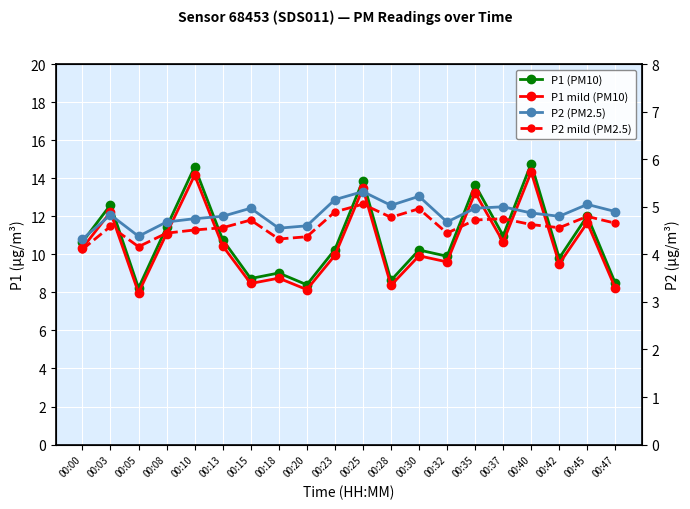

How many lines are shown in the chart?

4